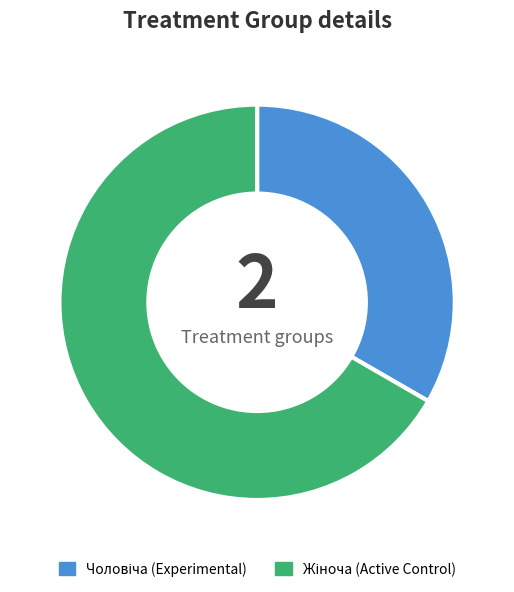

Is there a majority slice in this chart?

Yes